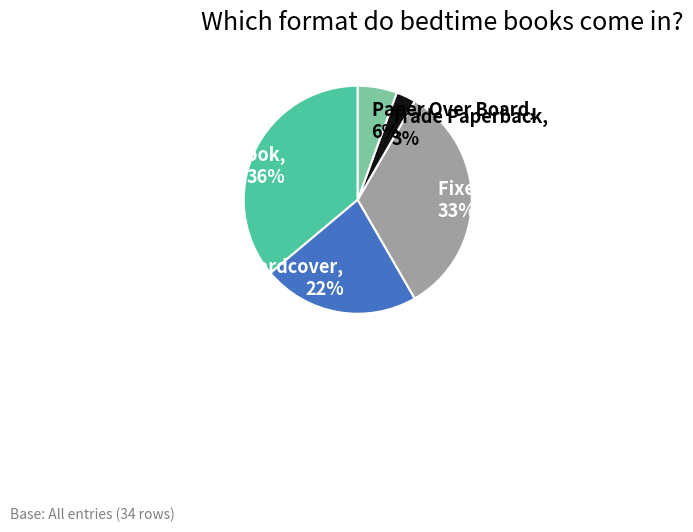

Rank the categories by value from lowest to highest.

Trade Paperback, Paper Over Board, Hardcover, Fixed Layout eBook, Board Book